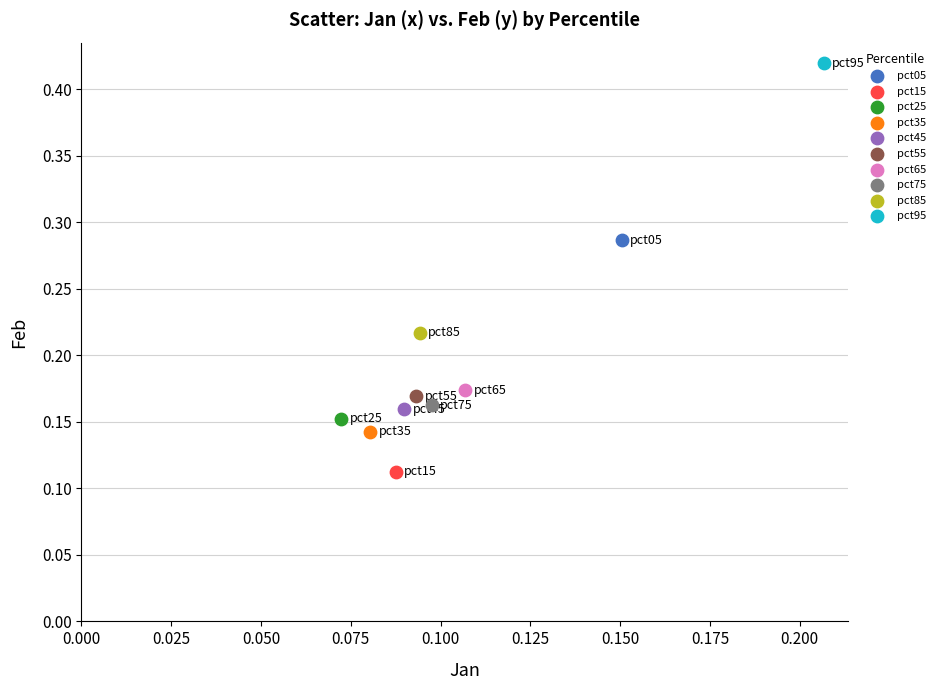

Which series contains the highest Y value?

pct95